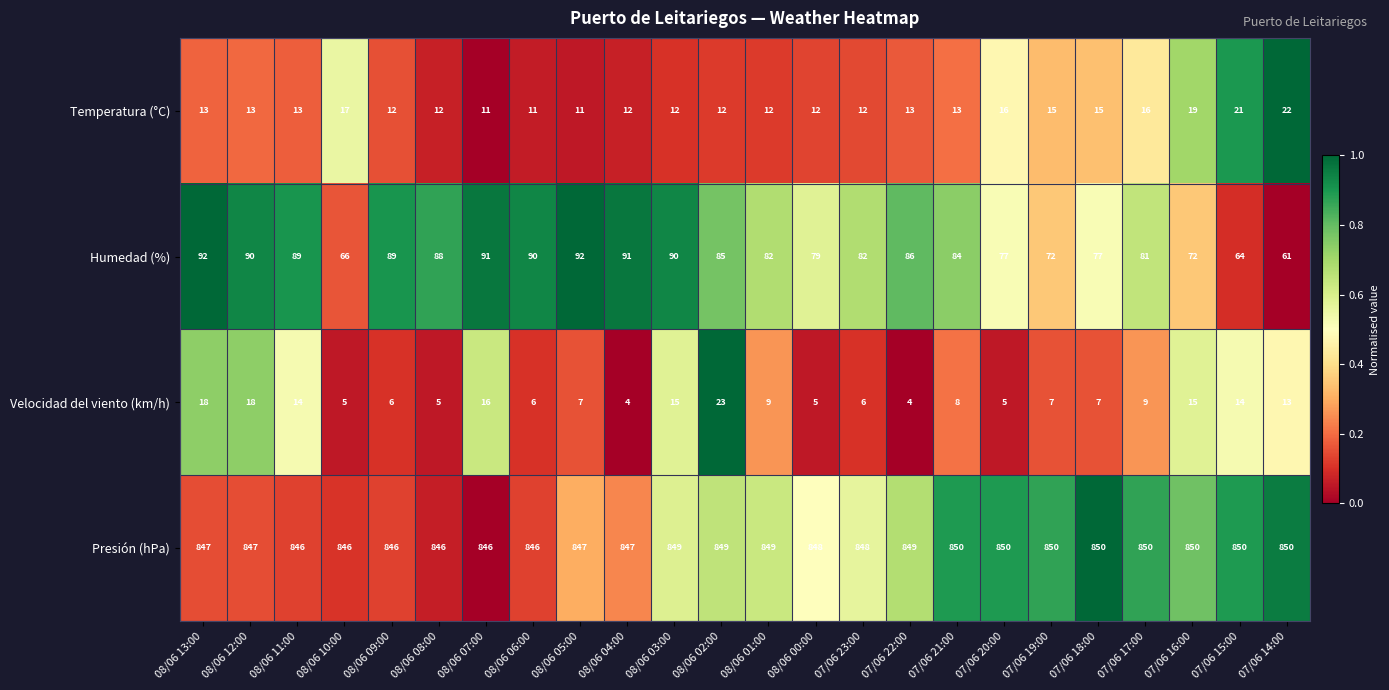

Which series changed the most between 08/06 08:00 and 08/06 06:00?

Humedad (%)